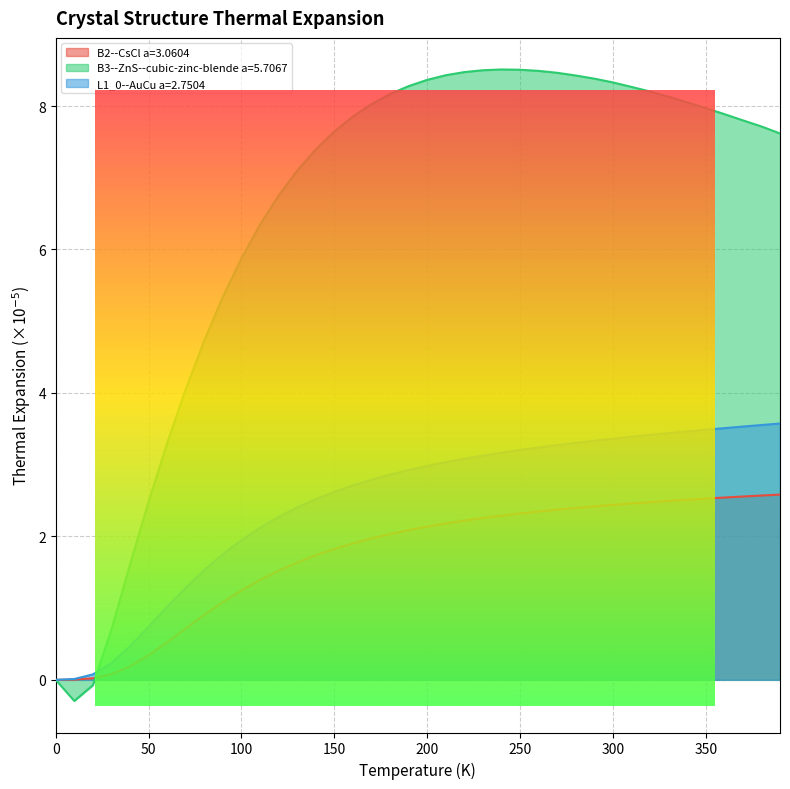

The L1_0--AuCu a=2.7504 series shows 0.1 at 20.0. True or false?

True